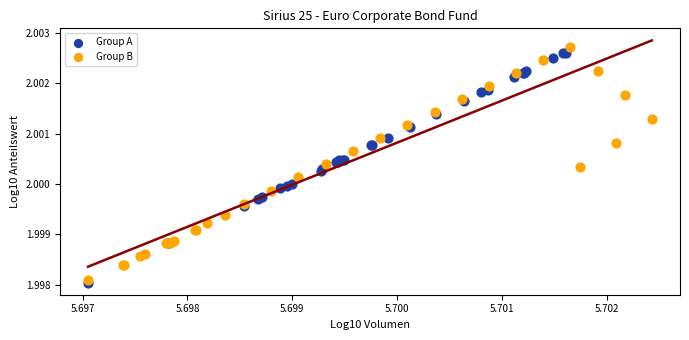

What are all the series names shown in the legend?

Group A, Group B